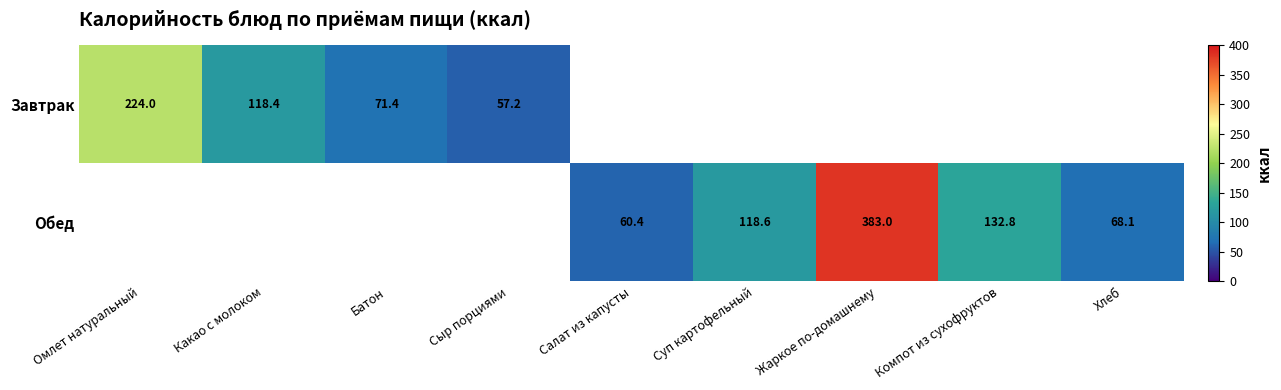

The value of Завтрак at Омлет натуральный is 224.0. True or false?

True